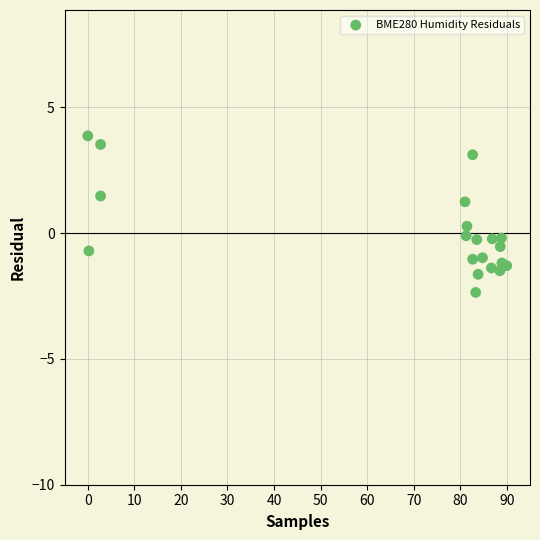

What is the range of Y values (max minus min)?

6.2